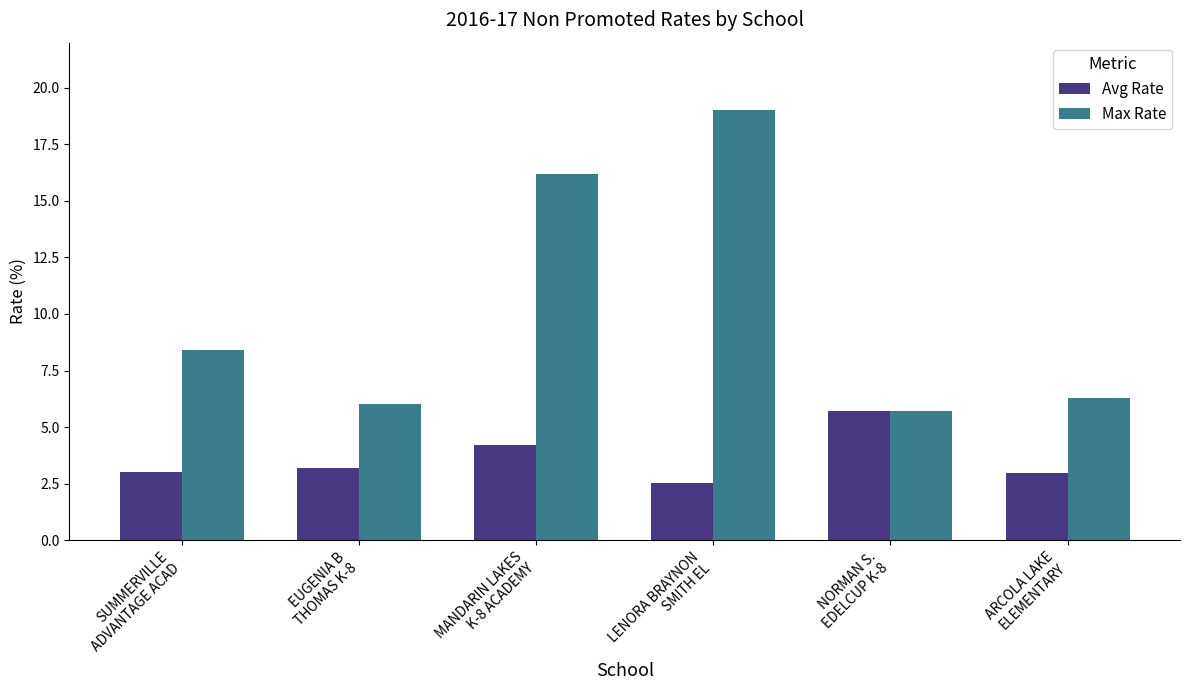

At which category is the sum across all series the highest?

LENORA BRAYNON
SMITH EL